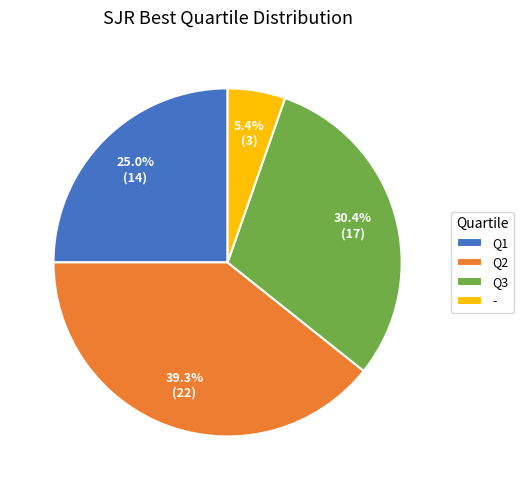

How many segments does this pie chart have?

4